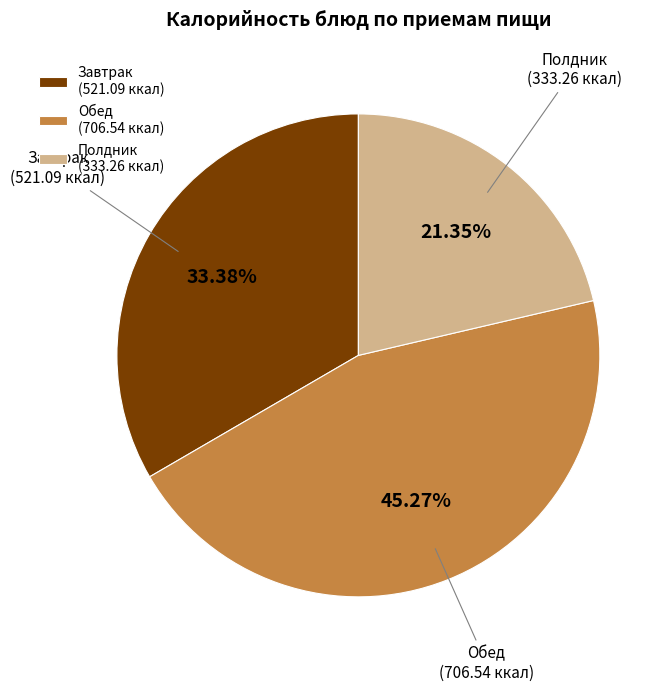

What is the ratio of the value at Обед to the value at Полдник?

2.1